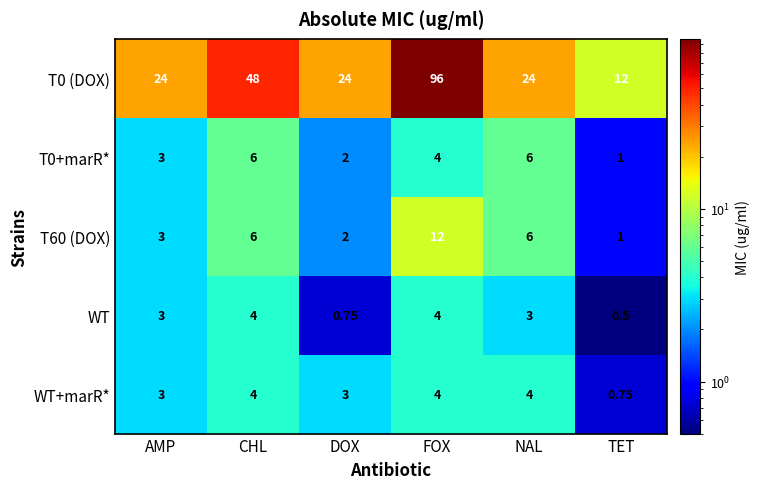

Which category has the highest value across all series?

FOX